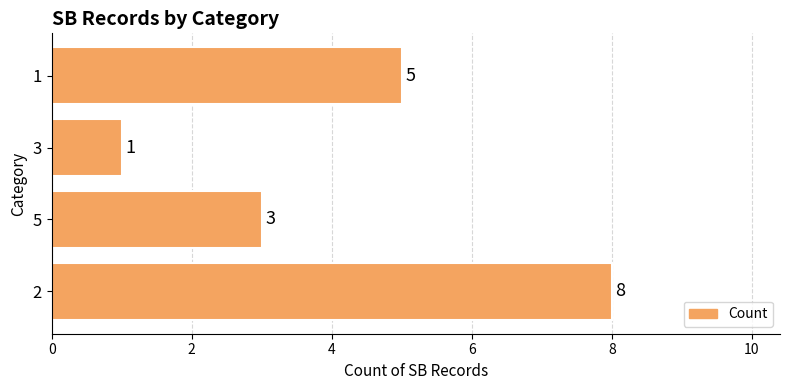

True or false: the data shows 2 at 3.

False